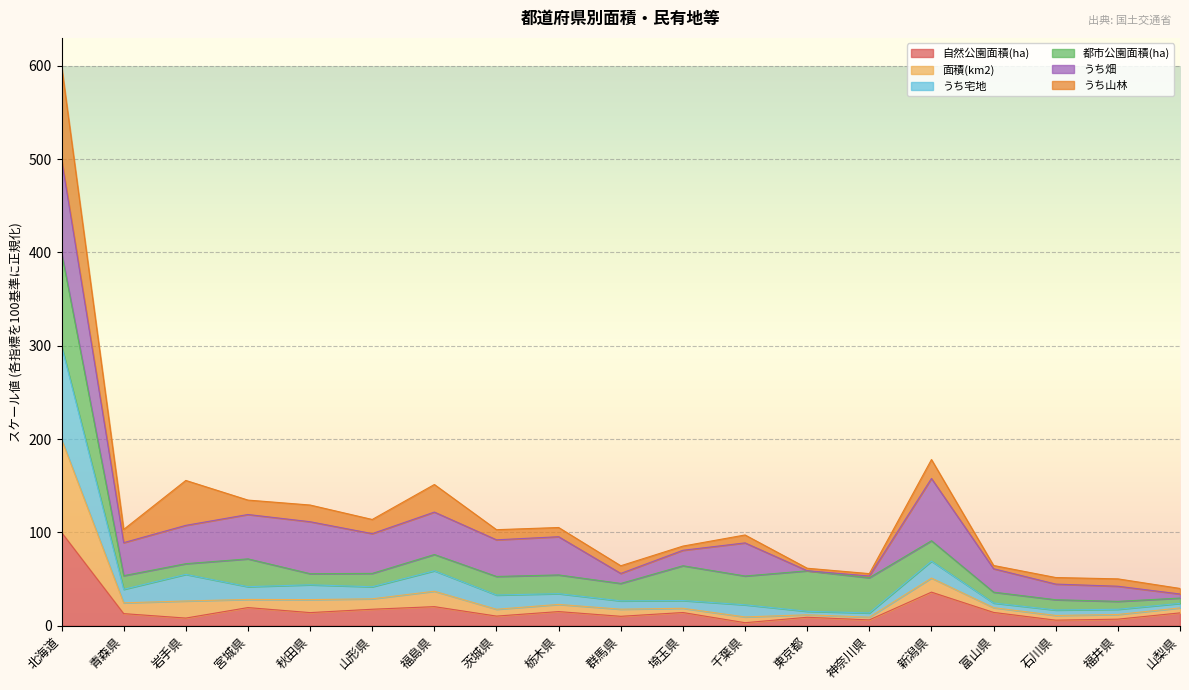

At which category is the sum across all series the highest?

北海道